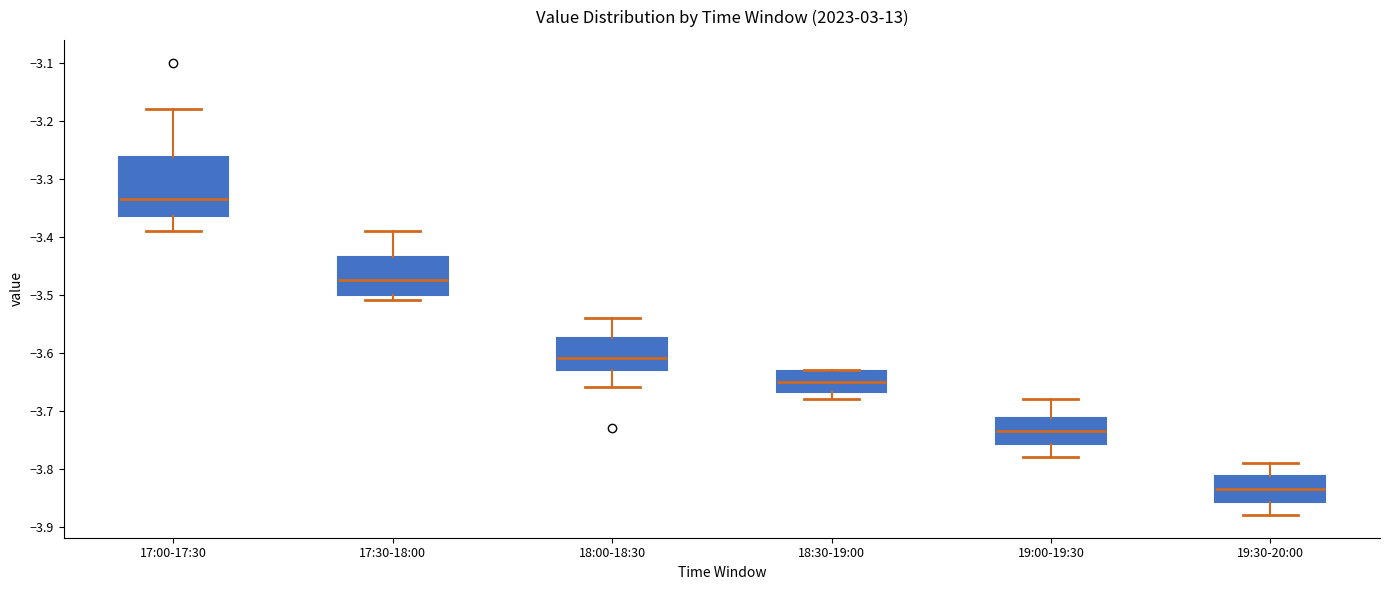

Where is the lower edge of the box for 17:30-18:00 on the y-axis? The values are not printed on the chart, so give them approximately, as read against the axis.

-3.50